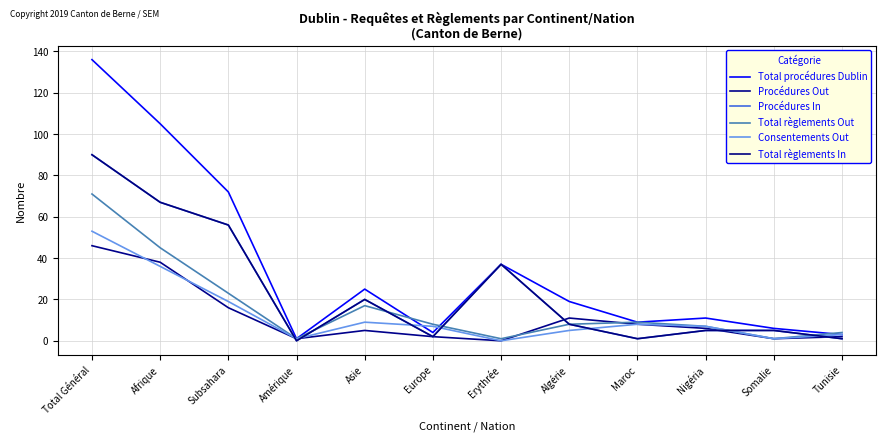

What value does the Total procédures Dublin series have at Europe?

4